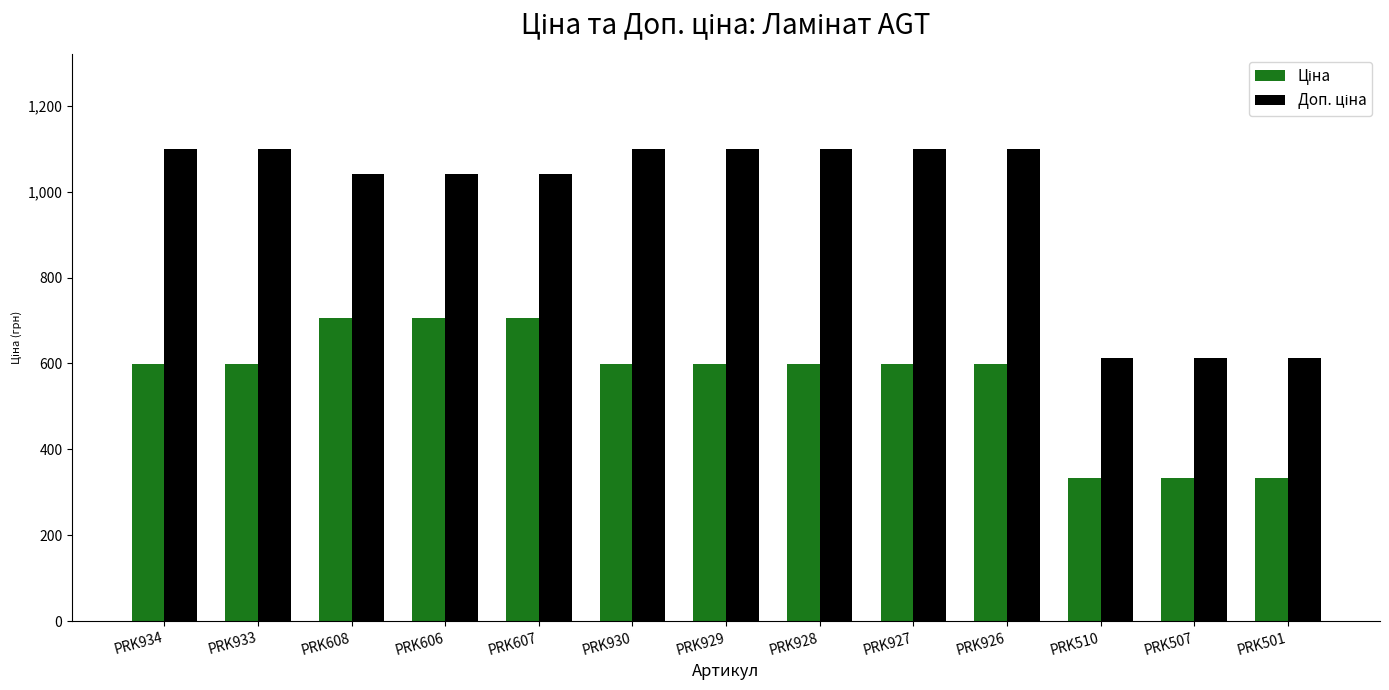

At how many categories does at least one series exceed 936?

10